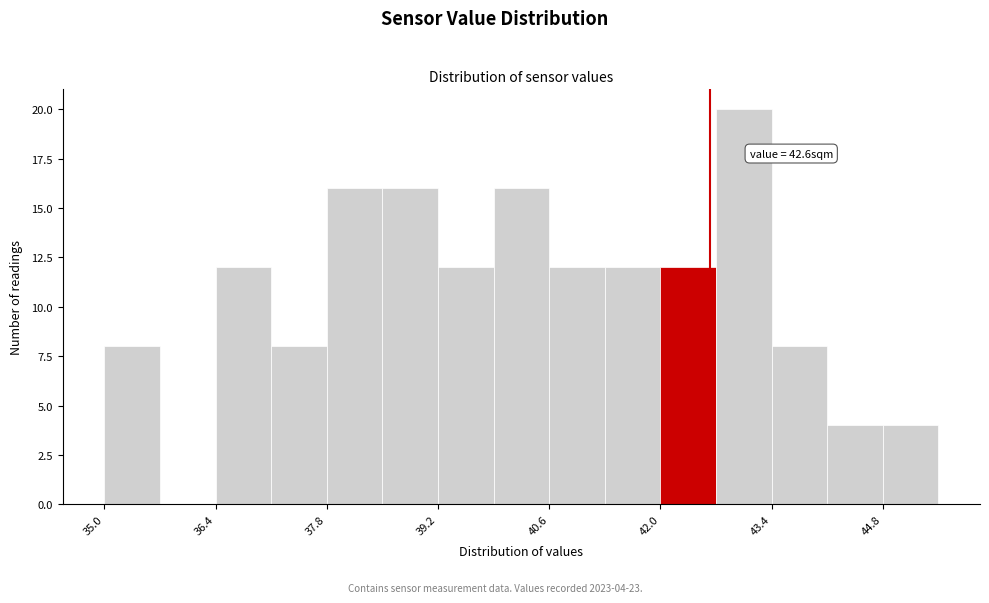

Read against the x-axis, roughly where is the centre of the tallest bar?

43.0